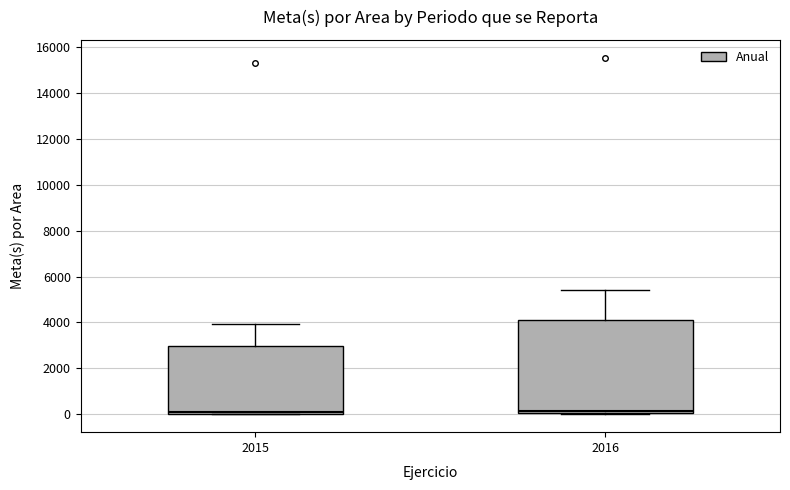

Which box is the tallest, from its lower edge to its upper edge?

2016